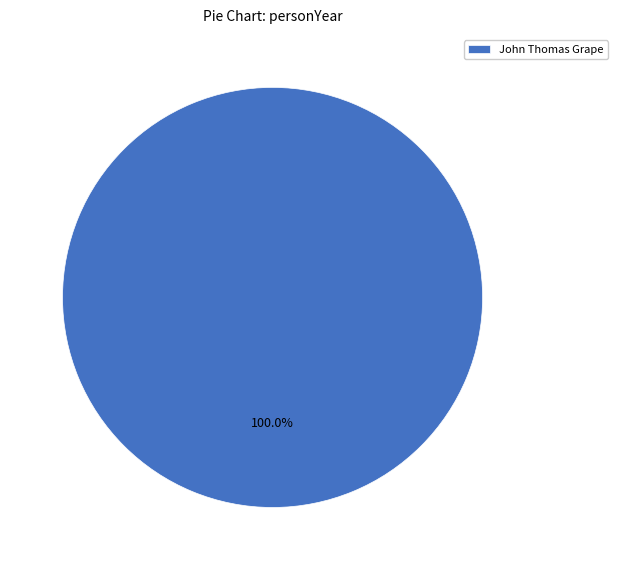

Does any single category account for the majority?

Yes